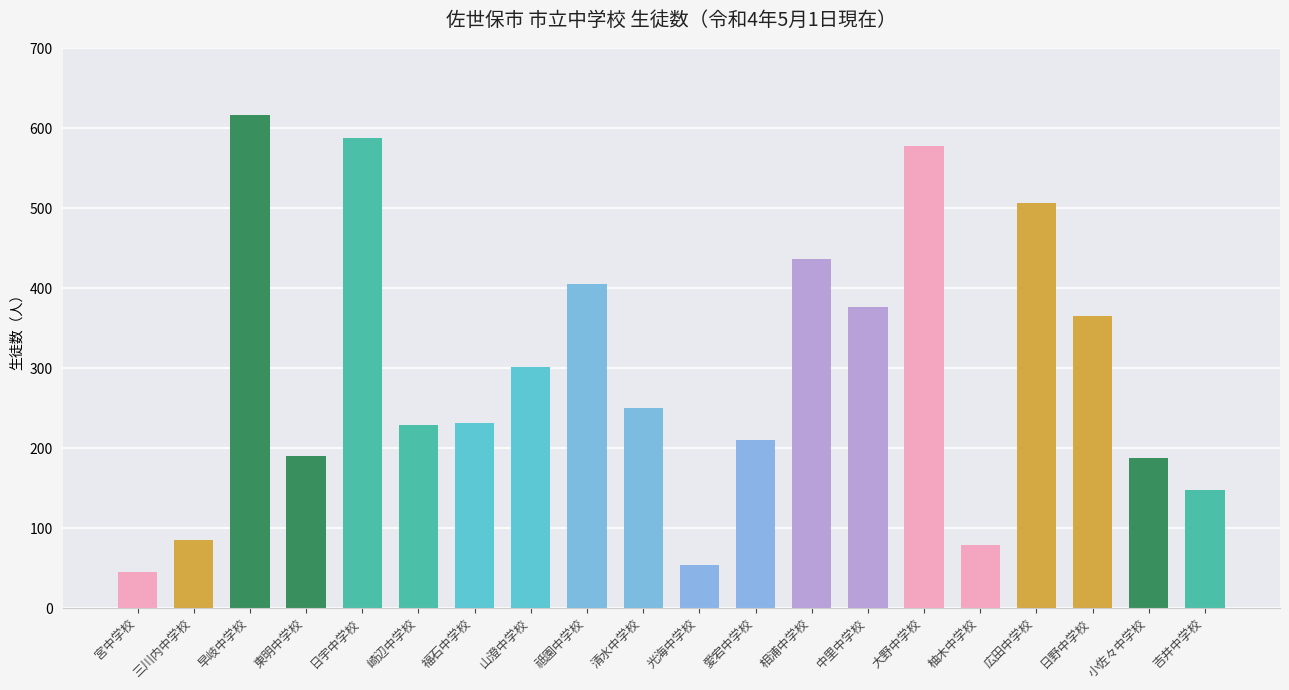

What is the average value?

294